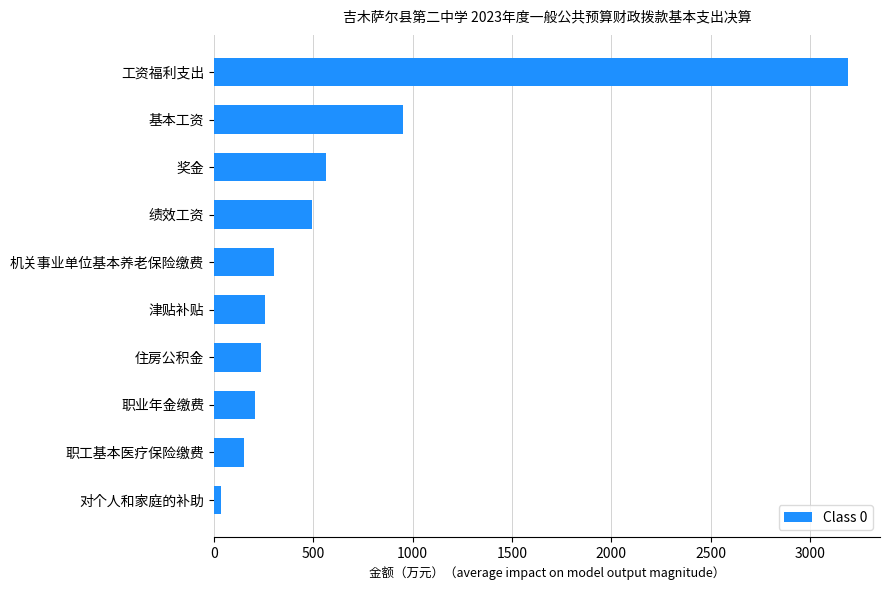

Is it true that the value at 奖金 is 860.3?

False